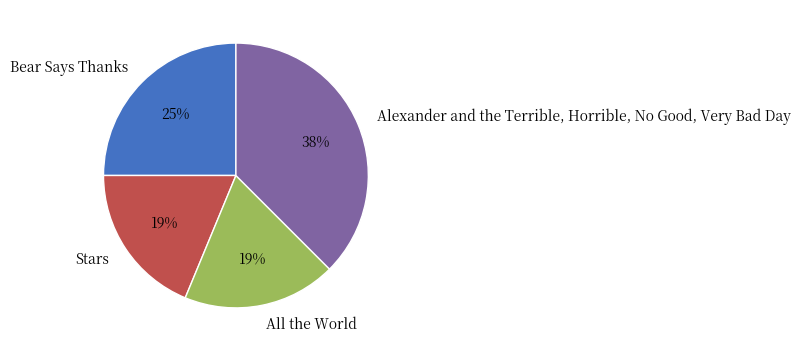

To the nearest percent, what portion does Stars represent?

19%